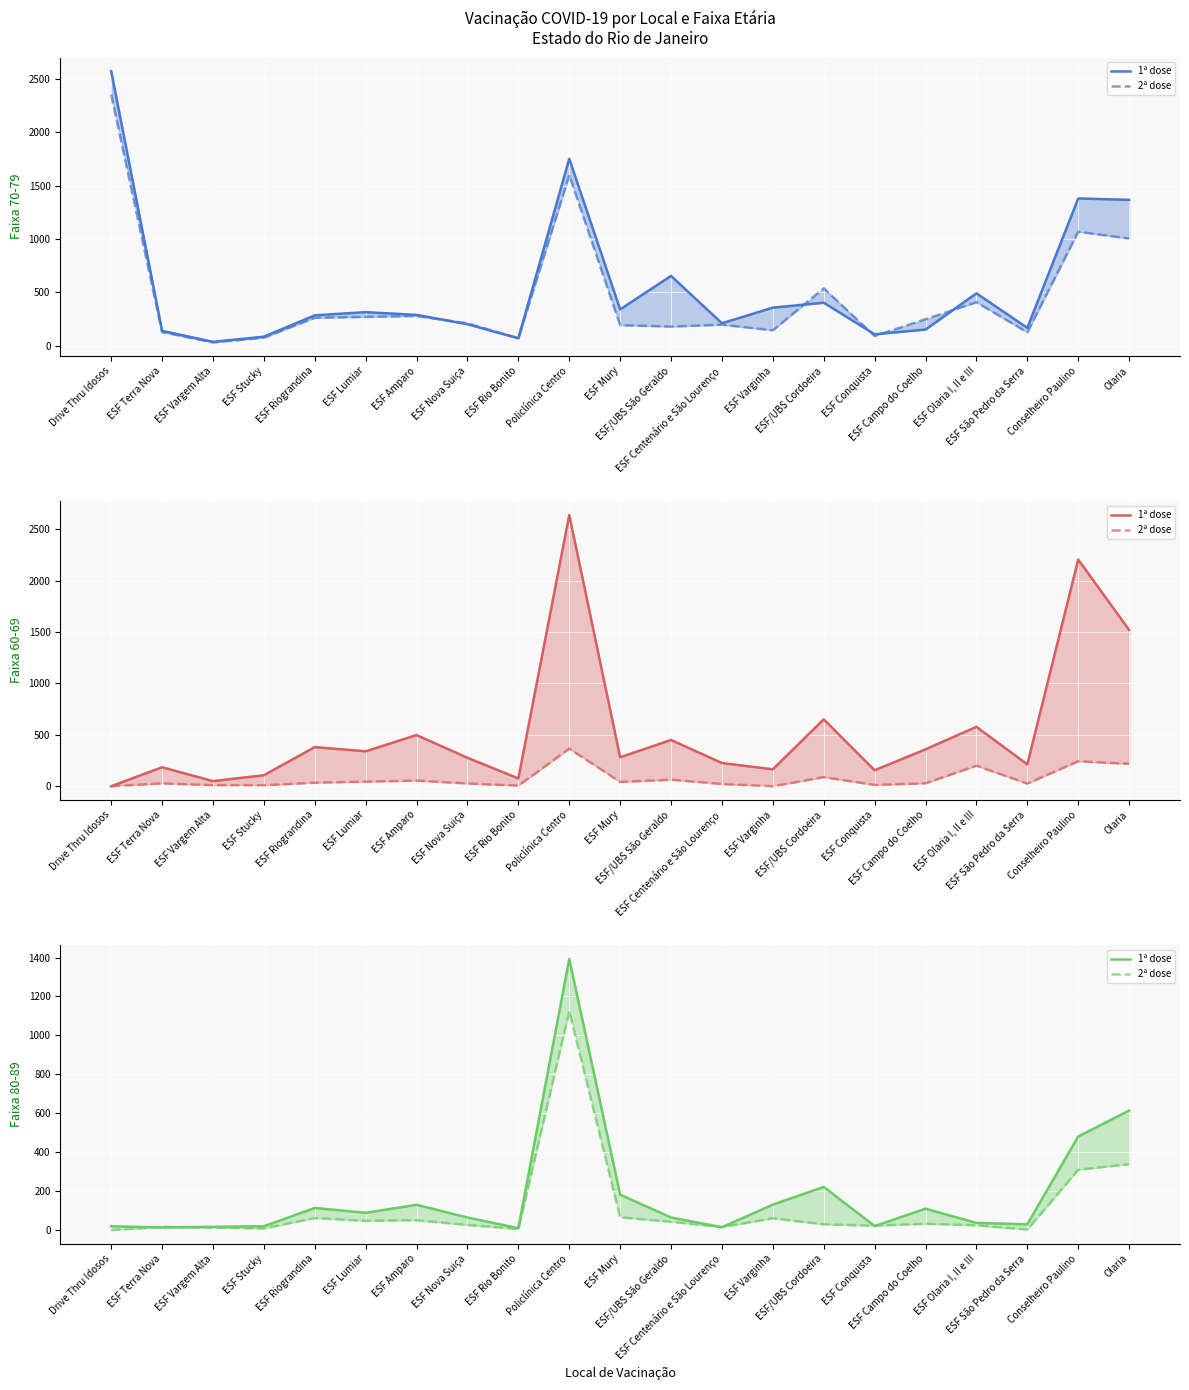

Between ESF Centenário e São Lourenço and ESF Campo do Coelho, which is larger?

ESF Campo do Coelho